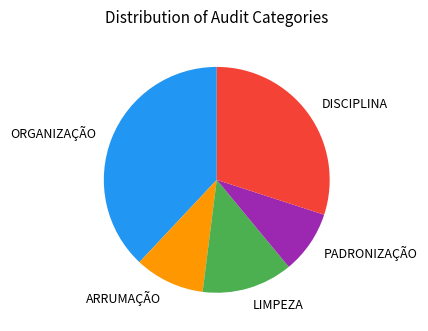

Rank the categories by value from lowest to highest.

PADRONIZAÇÃO, ARRUMAÇÃO, LIMPEZA, DISCIPLINA, ORGANIZAÇÃO